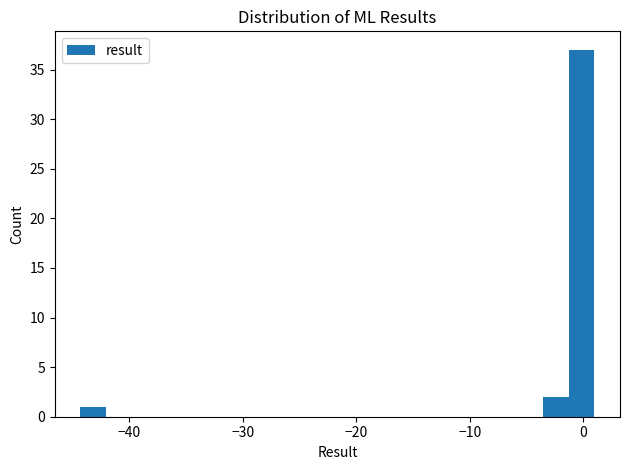

Around what value on the x-axis is the tallest bar? Give the approximate position of its centre, as read against the axis.

0